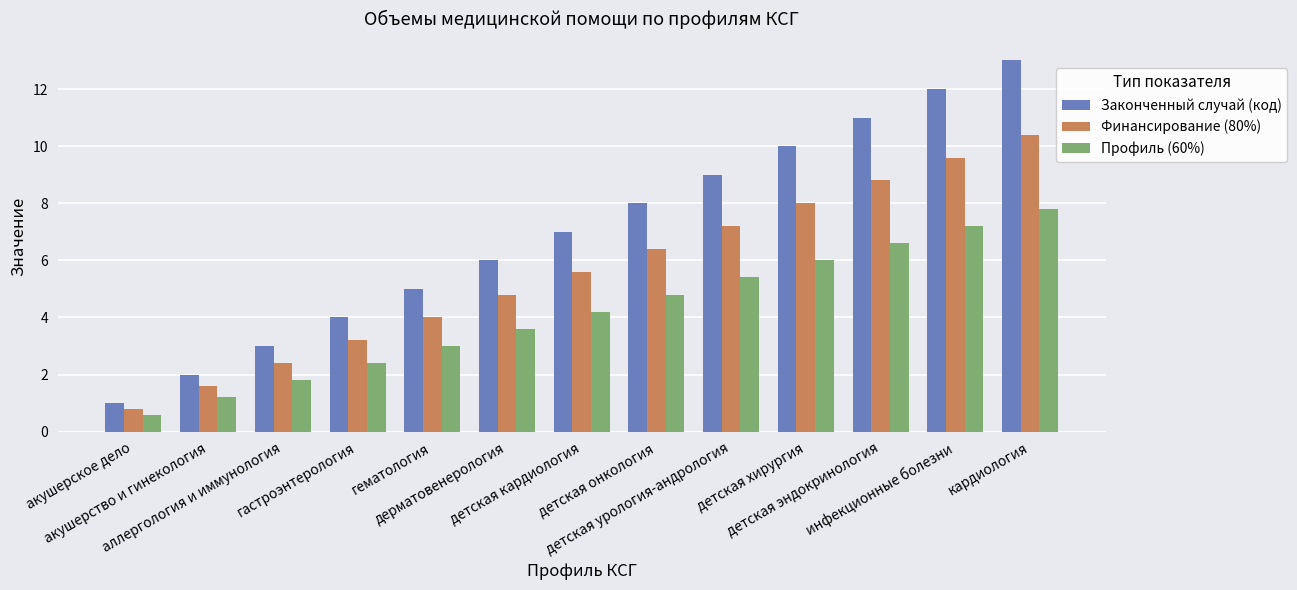

Are the bars horizontal?

No